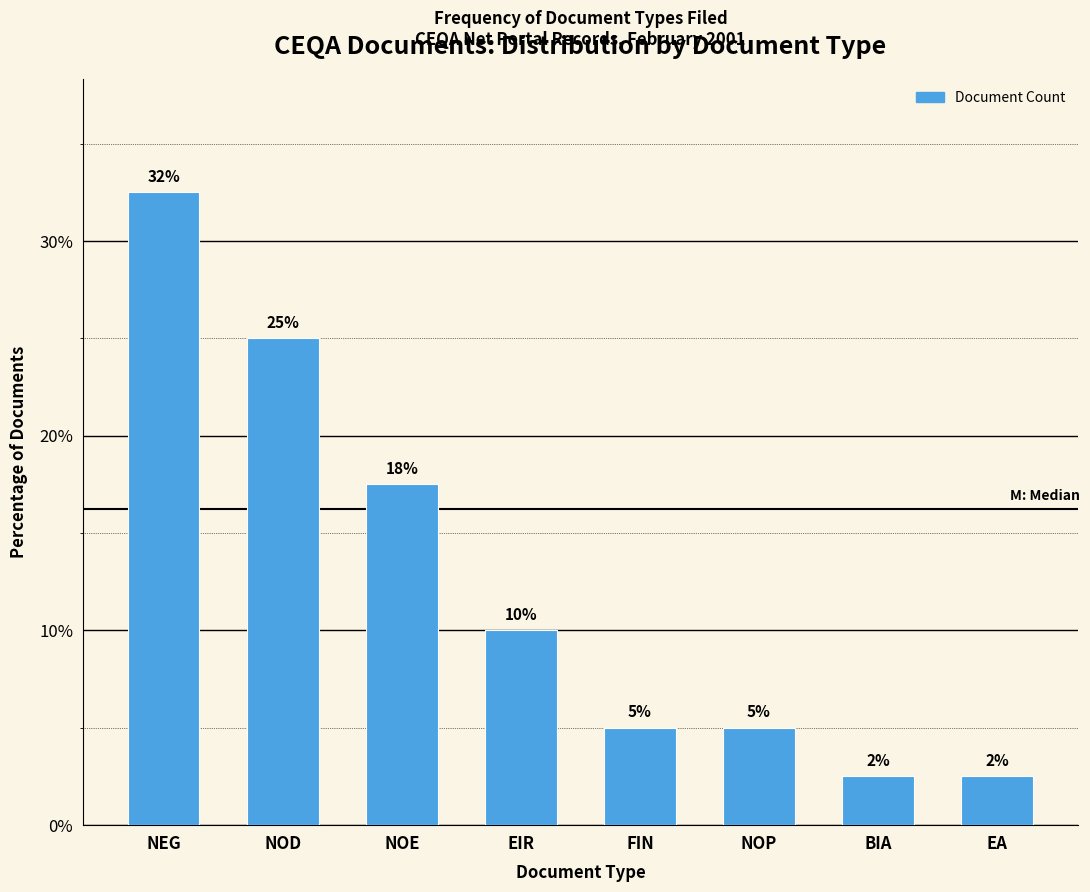

What is the sum of the values at EIR and NOD?

35.0